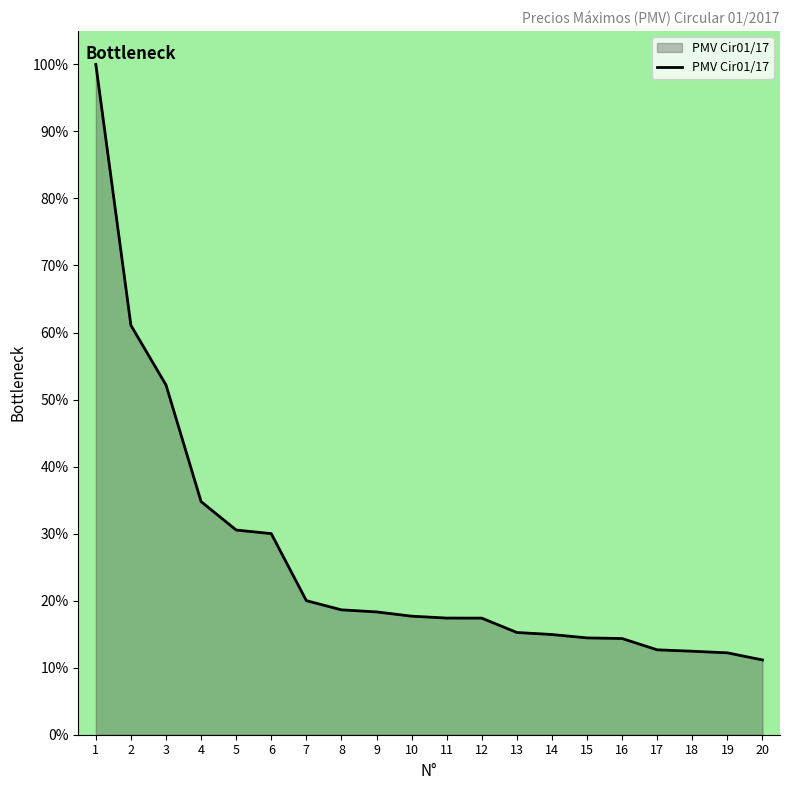

Which category has the highest value across all series?

1